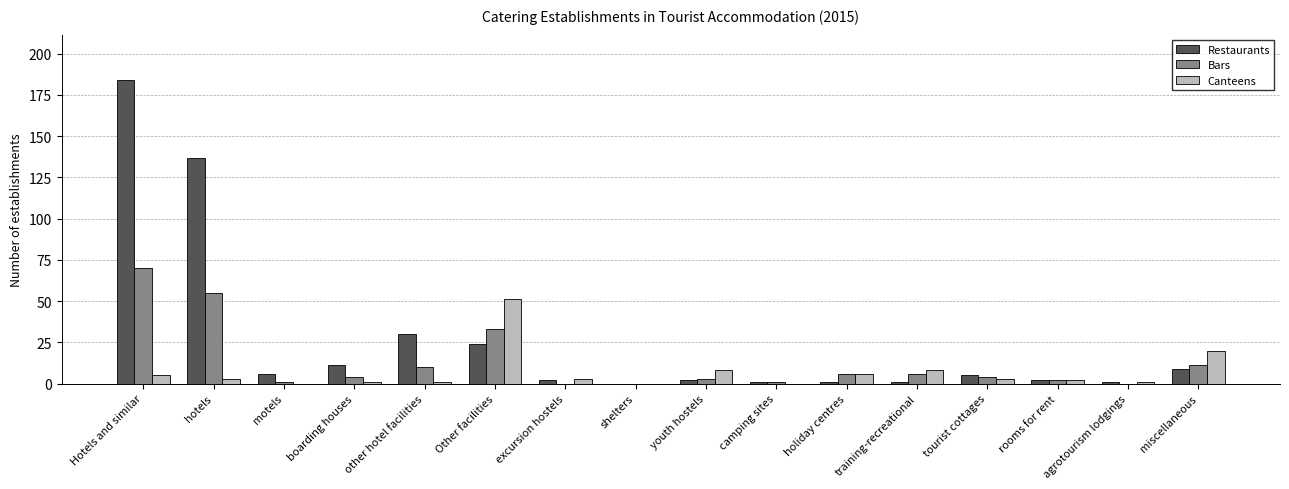

Which series changed the most between Other facilities and training-recreational?

Canteens